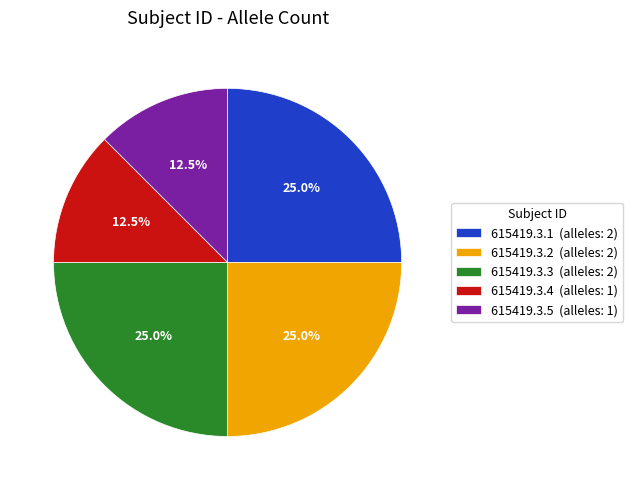

Combined, what portion of the pie is 615419.3.1 and 615419.3.2?

50.0%